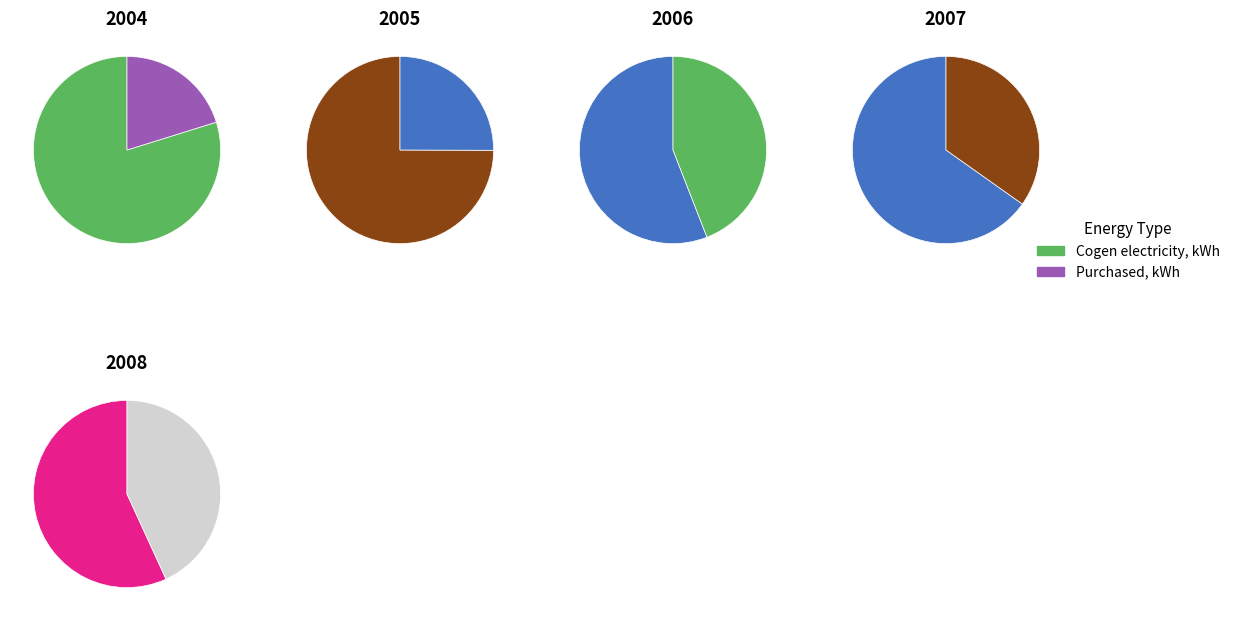

Which series has the largest range (max minus min)?

Cogen electricity, kWh